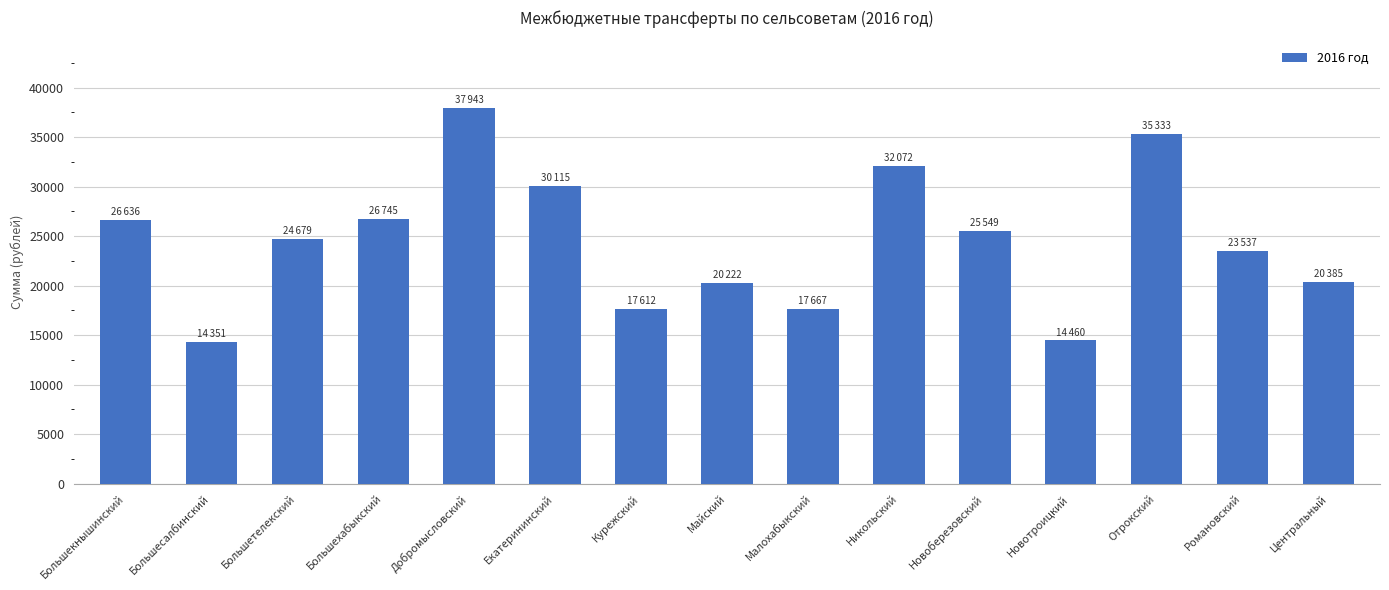

What position from the left is Курежский?

7